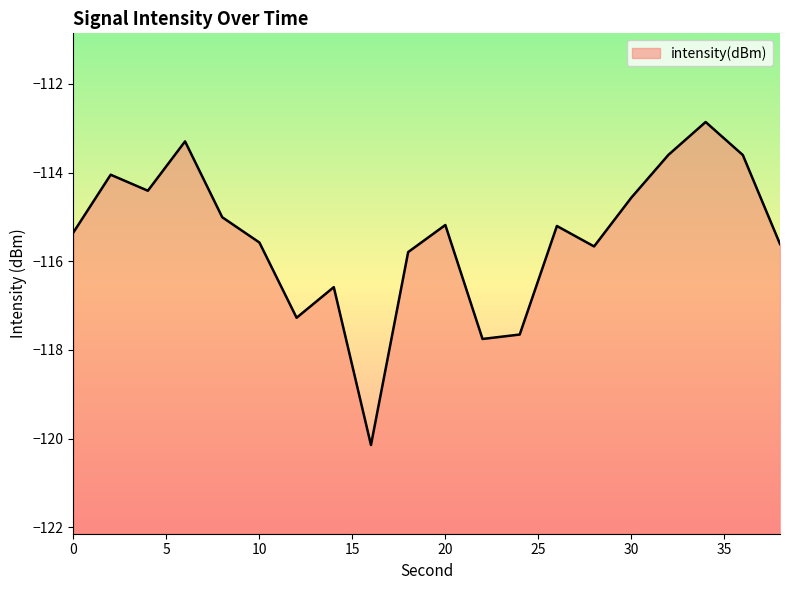

What is the value of the 9th point from the left?

-120.1